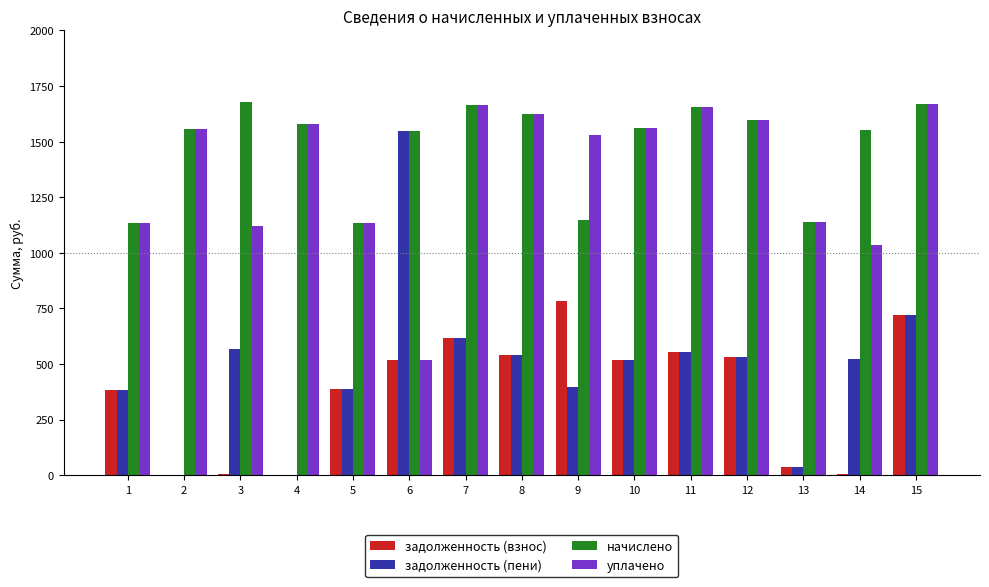

How many distinct data groups are displayed?

4